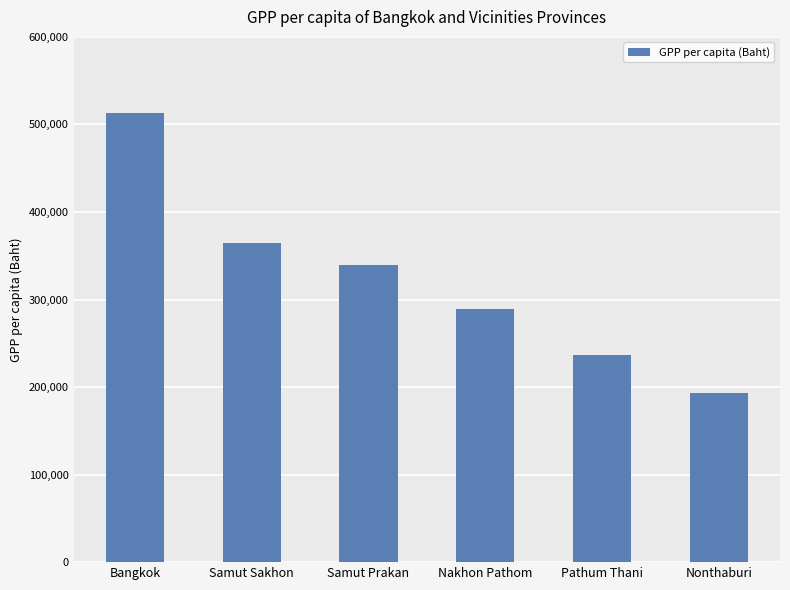

Which label corresponds to the largest value in the chart?

Bangkok